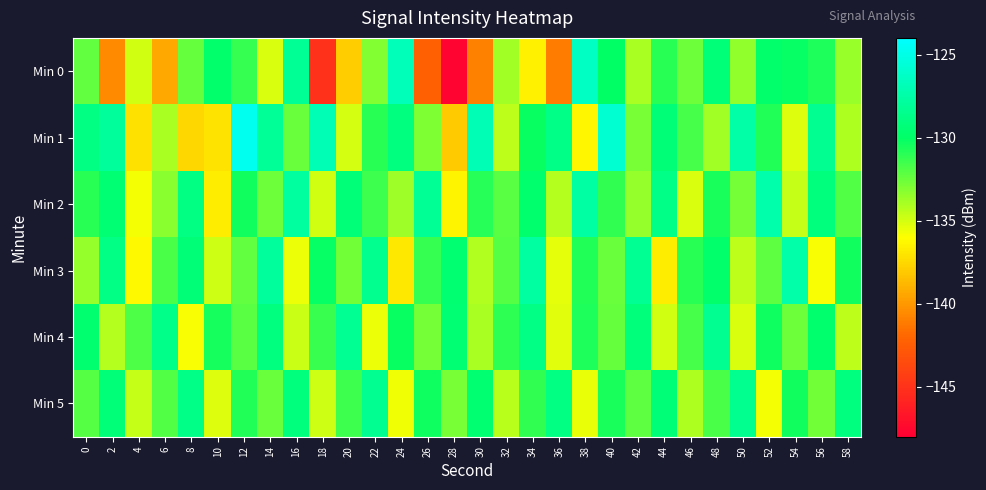

Reading left to right, what are all the values shown in this chart?

Min 0: 0=-132.3	2=-140.6	4=-134.9	6=-139.3	8=-132.4	10=-129.9	12=-131.3	14=-135.1	16=-128.2	18=-145.0	20=-137.9	22=-133.0	24=-126.7	26=-142.2	28=-147.7	30=-140.9	32=-133.8	34=-136.5	36=-141.1	38=-126.4	40=-130.1	42=-134.0	44=-131.0	46=-132.6	48=-129.3	50=-133.5	52=-129.9	54=-130.1	56=-130.7	58=-133.6
Min 1: 0=-129.0	2=-128.0	4=-137.1	6=-134.0	8=-137.5	10=-137.1	12=-124.7	14=-128.1	16=-132.4	18=-127.0	20=-135.0	22=-131.0	24=-129.0	26=-133.0	28=-138.0	30=-127.0	32=-134.5	34=-130.2	36=-128.7	38=-136.3	40=-125.8	42=-132.9	44=-129.4	46=-131.6	48=-133.8	50=-127.5	52=-130.8	54=-135.2	56=-128.4	58=-134.1
Min 2: 0=-131.0	2=-129.5	4=-135.8	6=-133.2	8=-128.9	10=-136.7	12=-130.4	14=-132.6	16=-127.8	18=-134.9	20=-129.3	22=-131.5	24=-133.7	26=-128.2	28=-136.4	30=-130.9	32=-132.1	34=-129.8	36=-134.3	38=-127.6	40=-131.2	42=-133.5	44=-128.7	46=-135.1	48=-130.6	50=-132.8	52=-127.3	54=-134.6	56=-129.1	58=-131.9
Min 3: 0=-133.5	2=-128.8	4=-136.2	6=-131.7	8=-129.4	10=-134.8	12=-132.3	14=-127.9	16=-135.6	18=-130.1	20=-132.7	22=-128.5	24=-136.9	26=-131.3	28=-129.6	30=-134.2	32=-132.0	34=-127.7	36=-135.4	38=-130.8	40=-132.5	42=-128.3	44=-136.7	46=-131.0	48=-129.9	50=-134.5	52=-132.2	54=-127.4	56=-135.9	58=-130.4
Min 4: 0=-129.7	2=-134.3	4=-131.8	6=-128.6	8=-135.9	10=-130.5	12=-132.1	14=-129.0	16=-134.7	18=-131.4	20=-128.3	22=-135.6	24=-130.2	26=-132.8	28=-129.5	30=-134.0	32=-131.1	34=-128.8	36=-135.3	38=-130.7	40=-132.4	42=-129.2	44=-134.9	46=-131.6	48=-128.4	50=-135.1	52=-130.3	54=-132.6	56=-129.8	58=-134.5
Min 5: 0=-132.0	2=-129.3	4=-134.6	6=-131.9	8=-128.7	10=-135.2	12=-130.8	14=-132.5	16=-129.1	18=-134.8	20=-131.5	22=-128.4	24=-135.7	26=-130.3	28=-132.9	30=-129.6	32=-134.4	34=-131.2	36=-128.9	38=-135.5	40=-130.6	42=-132.2	44=-129.4	46=-134.1	48=-131.7	50=-128.5	52=-135.8	54=-130.4	56=-132.7	58=-129.0